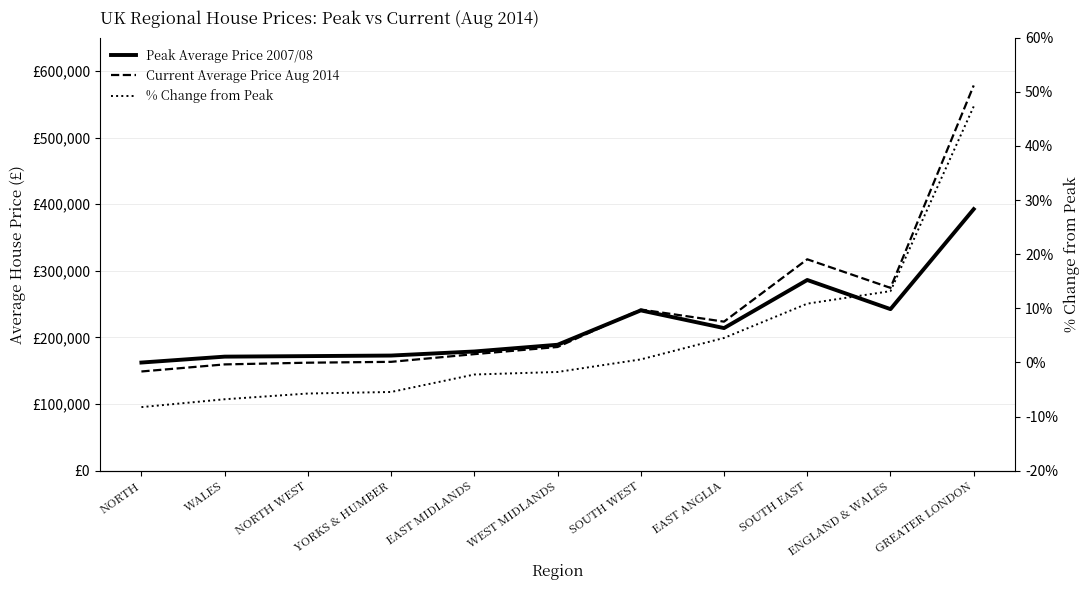

How many lines are shown in the chart?

3